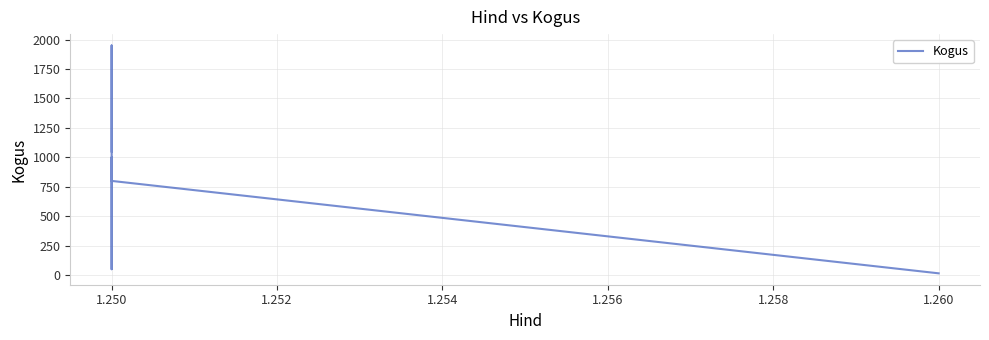

What is the maximum value shown in the chart?

1950